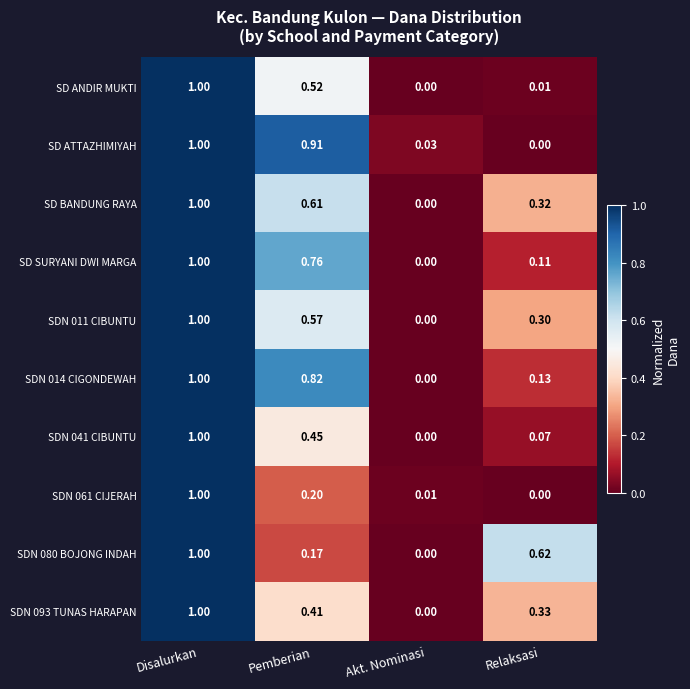

At which label does SDN 080 BOJONG INDAH reach its peak?

Disalurkan